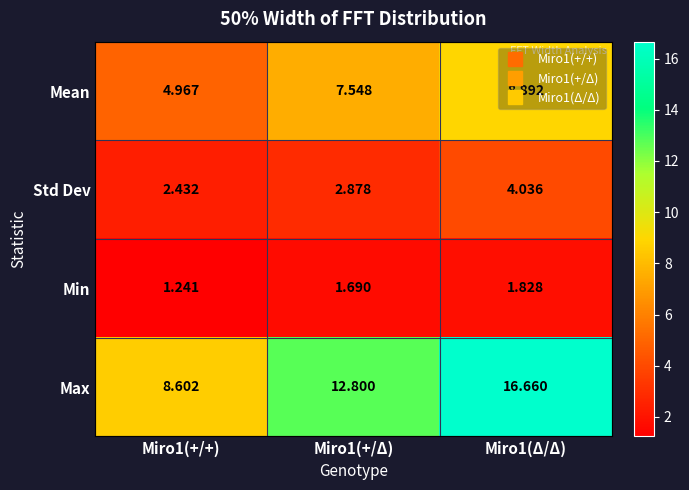

Which series has the largest total across all categories?

Max